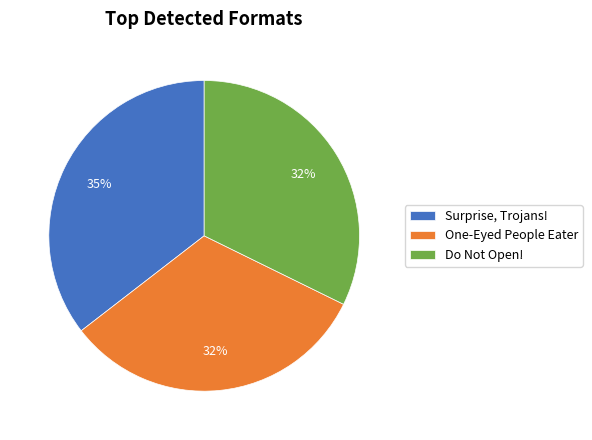

Approximately how many times larger is the value at Do Not Open! compared to One-Eyed People Eater?

1.0